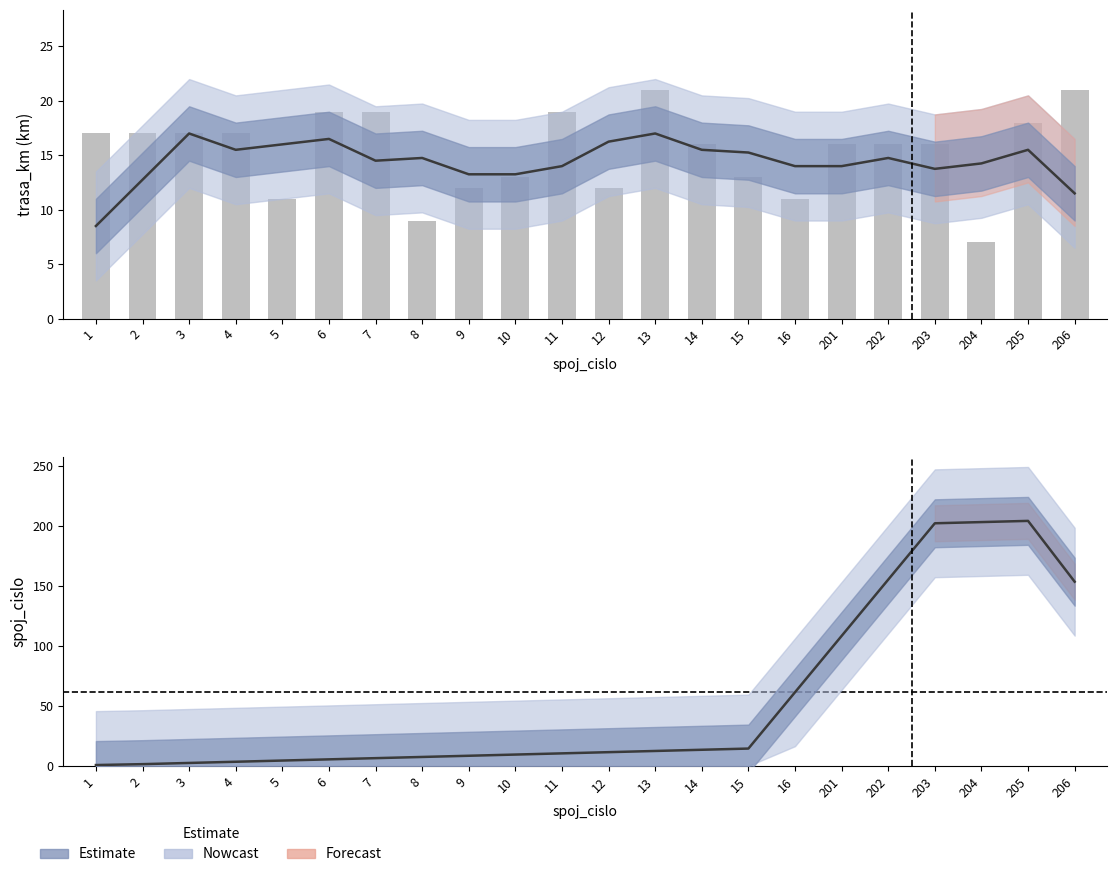

How many data points in Smooth are less than 11?

11